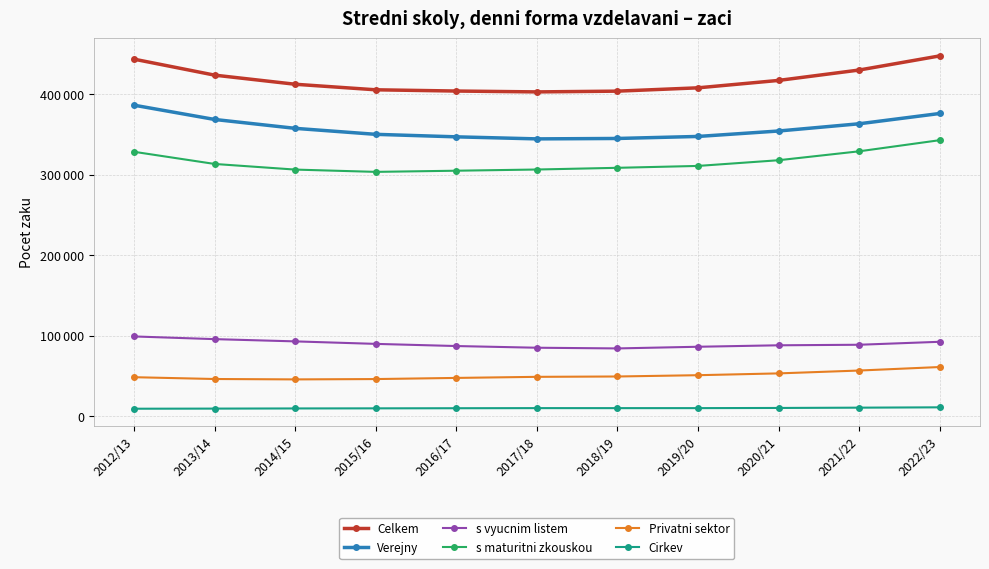

At how many categories does at least one series exceed 24198?

11